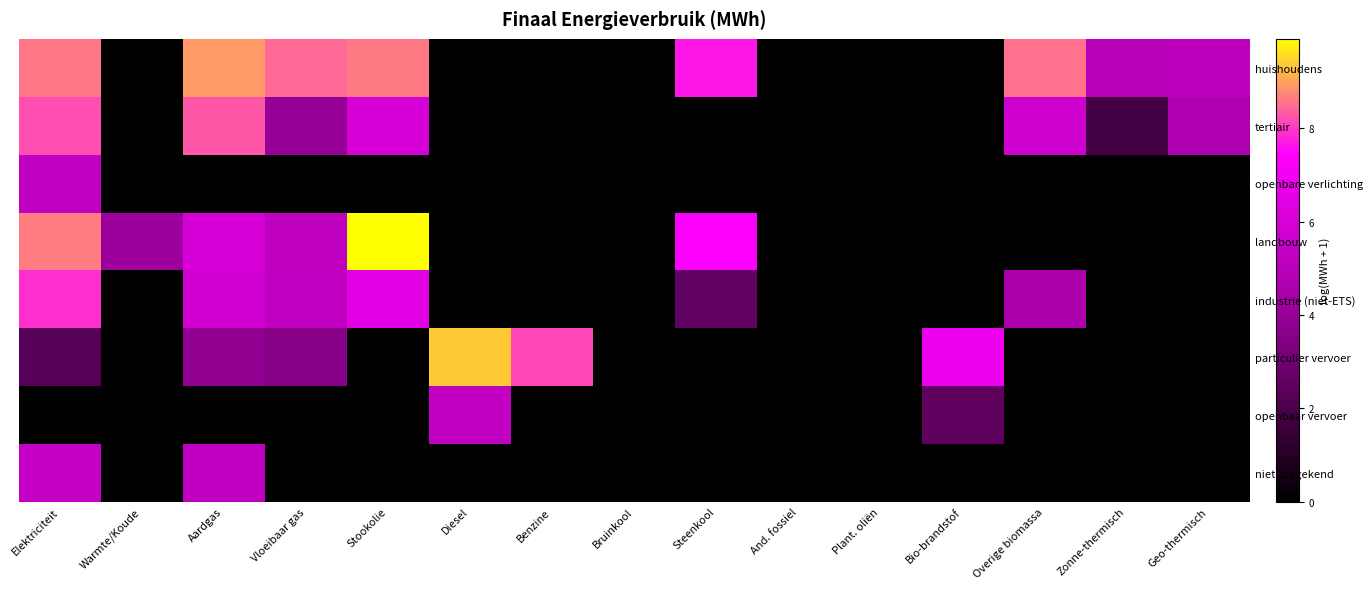

What is the difference between the maximum and minimum values in the huishoudens series?

8.9